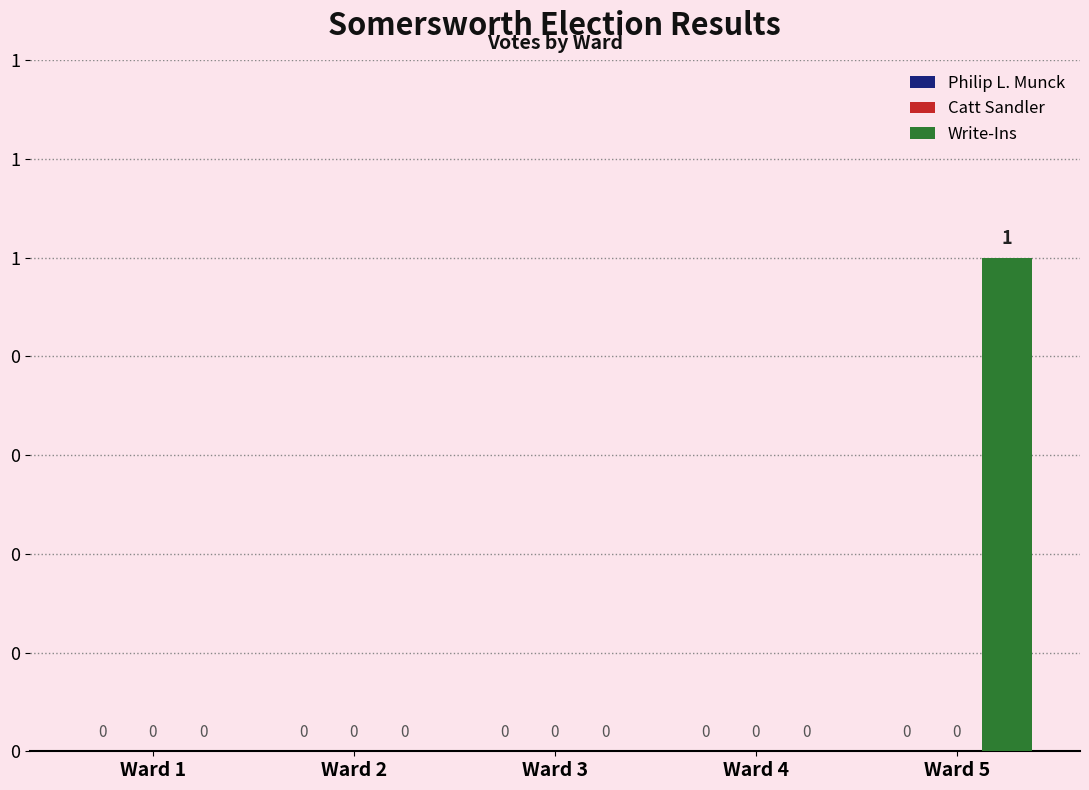

Reading left to right, transcribe all the data shown in this chart.

Philip L. Munck: Ward 1=0	Ward 2=0	Ward 3=0	Ward 4=0	Ward 5=0
Catt Sandler: Ward 1=0	Ward 2=0	Ward 3=0	Ward 4=0	Ward 5=0
Write-Ins: Ward 1=0	Ward 2=0	Ward 3=0	Ward 4=0	Ward 5=1